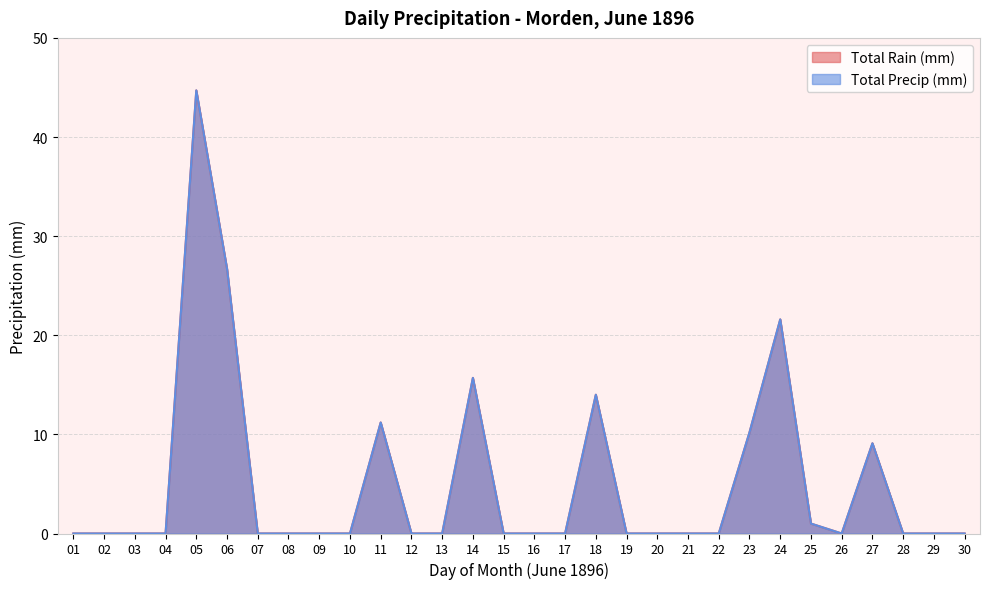

Reading left to right, extract all data points from this chart.

Total Rain (mm): 01=0.0	02=0.0	03=0.0	04=0.0	05=44.7	06=26.7	07=0.0	08=0.0	09=0.0	10=0.0	11=11.2	12=0.0	13=0.0	14=15.7	15=0.0	16=0.0	17=0.0	18=14.0	19=0.0	20=0.0	21=0.0	22=0.0	23=10.2	24=21.6	25=1.0	26=0.0	27=9.1	28=0.0	29=0.0	30=0.0
Total Precip (mm): 01=0.0	02=0.0	03=0.0	04=0.0	05=44.7	06=26.7	07=0.0	08=0.0	09=0.0	10=0.0	11=11.2	12=0.0	13=0.0	14=15.7	15=0.0	16=0.0	17=0.0	18=14.0	19=0.0	20=0.0	21=0.0	22=0.0	23=10.2	24=21.6	25=1.0	26=0.0	27=9.1	28=0.0	29=0.0	30=0.0